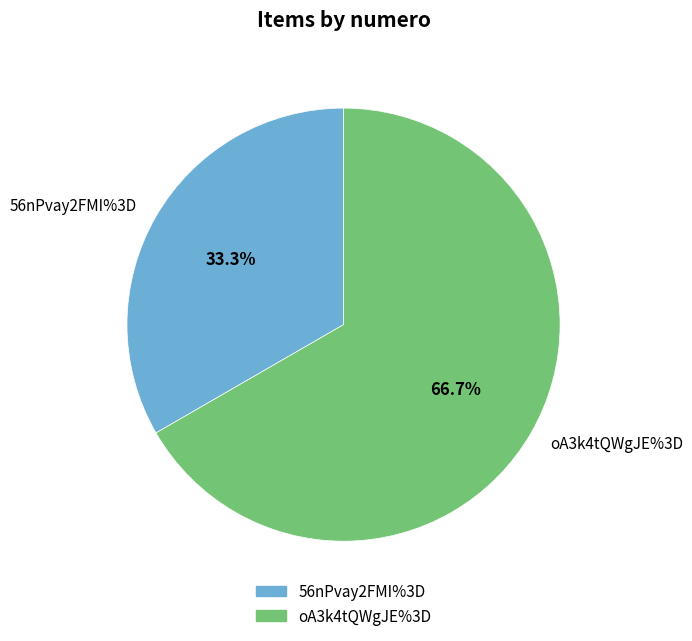

What is the ratio of the value at oA3k4tQWgJE%3D to the value at 56nPvay2FMI%3D?

2.0